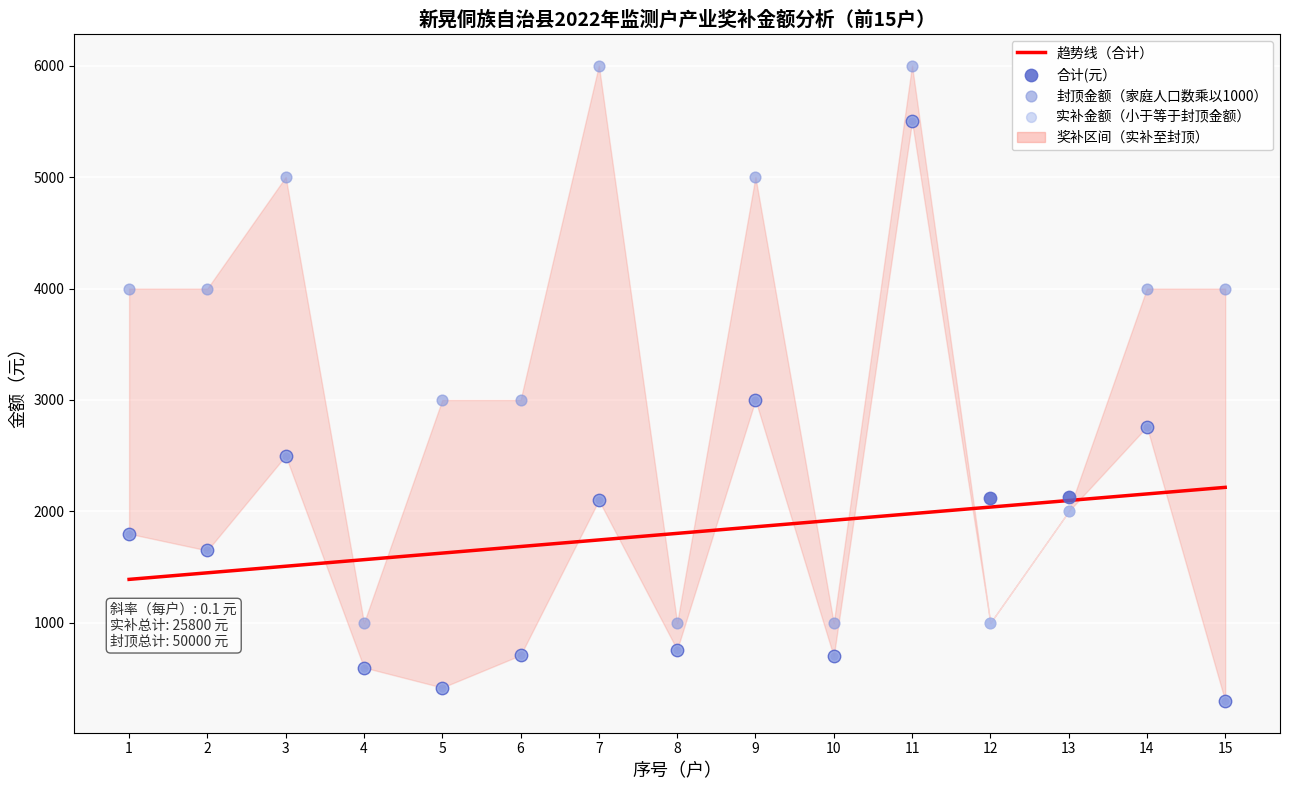

Which series has the widest spread of Y values?

合计(元）